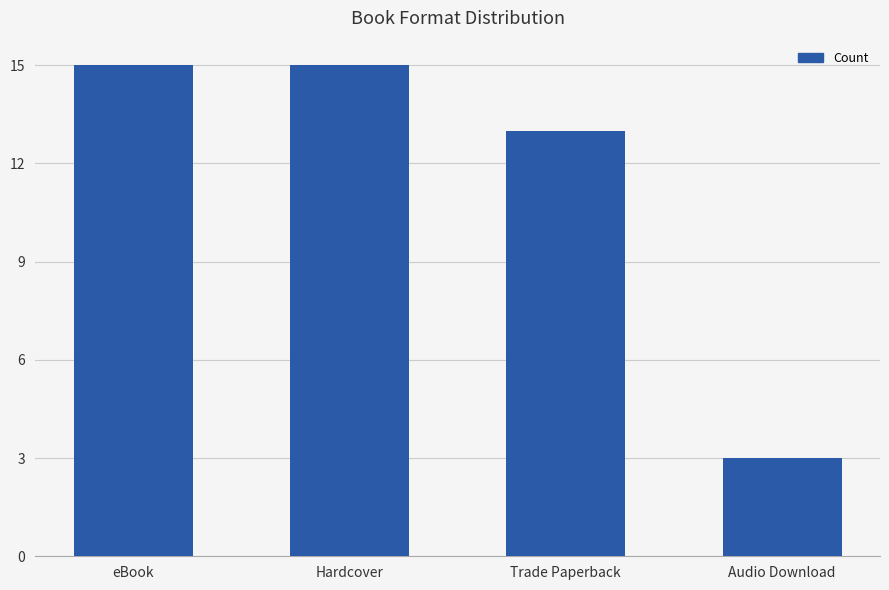

What is the change in value from Hardcover to Trade Paperback?

-2